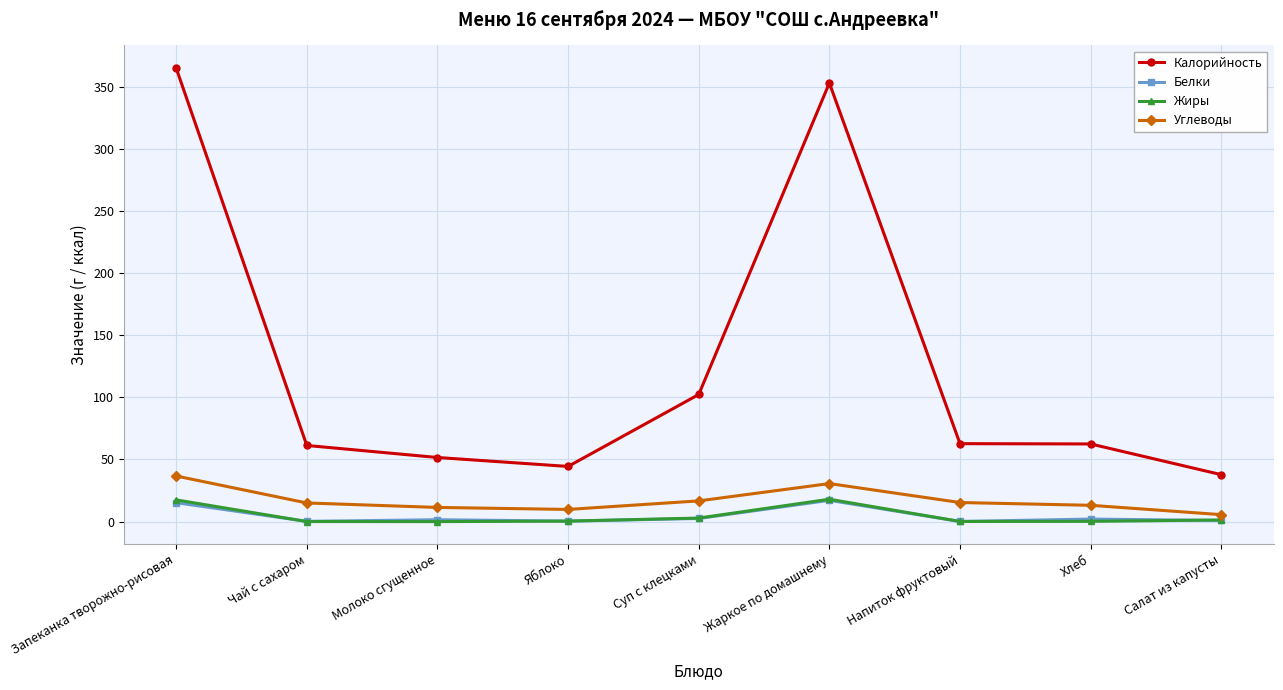

What position from the left is Яблоко?

4